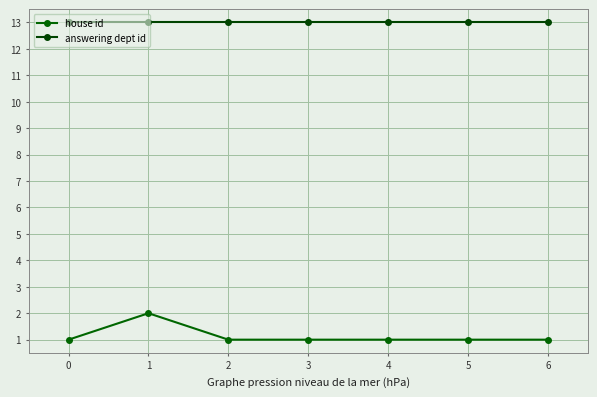

List the labels in order of answering dept id value, smallest first.

0, 1, 2, 3, 4, 5, 6